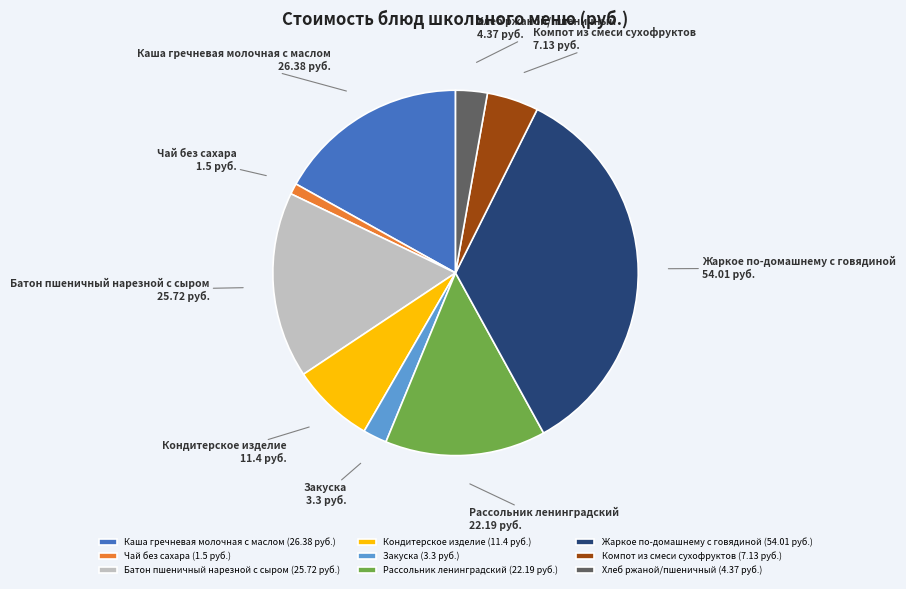

Combined, do Закуска and Кондитерское изделие account for over 50%?

No